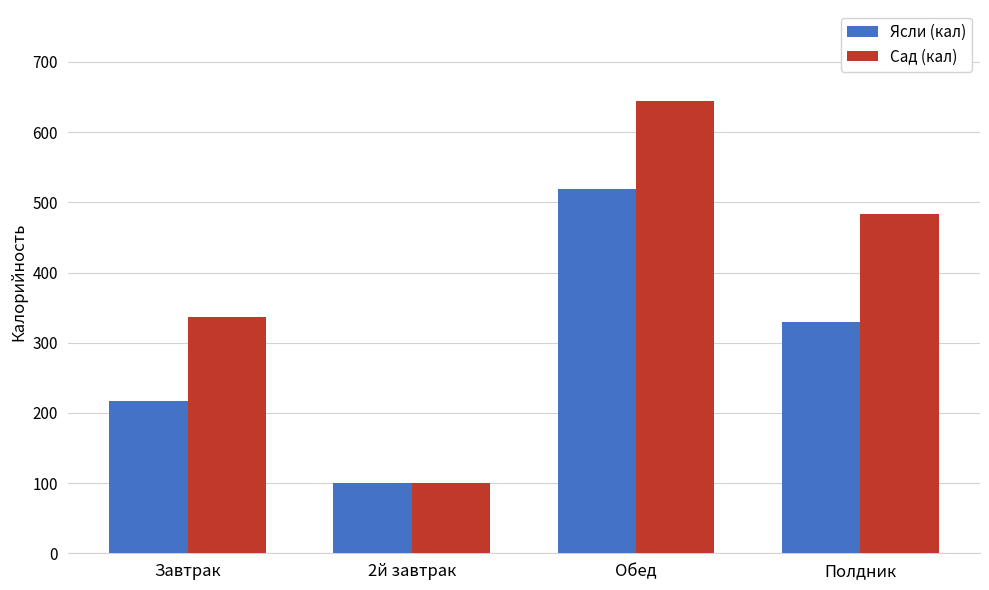

Where is Сад (кал) nearest to the value 372?

Завтрак